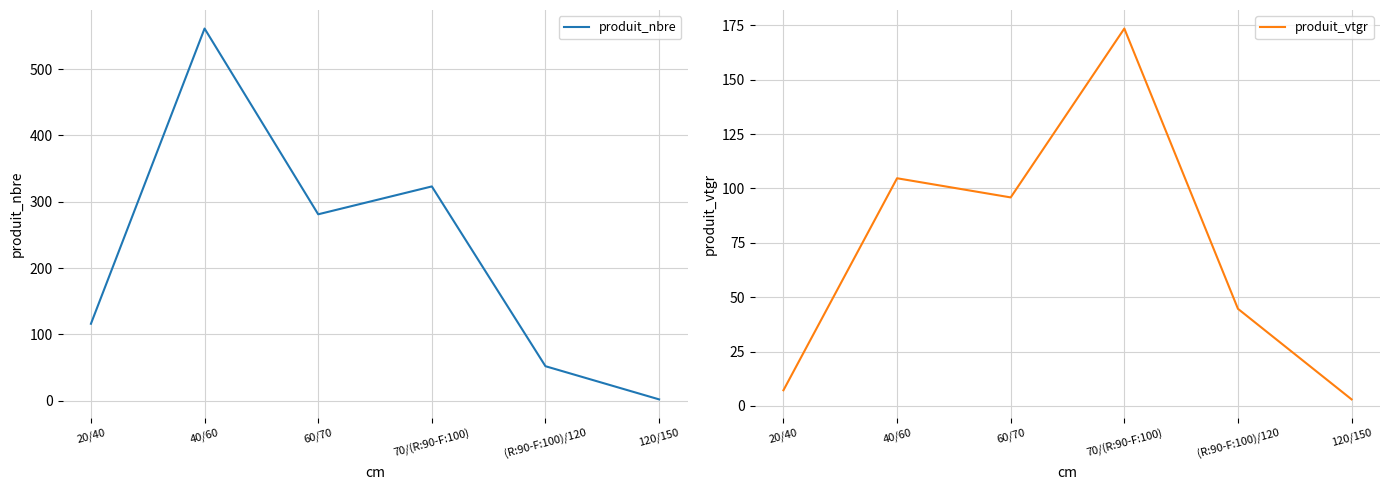

Reading right to left, transcribe all the data shown in this chart.

produit_nbre: 120/150=2.0	(R:90-F:100)/120=52.0	70/(R:90-F:100)=323.0	60/70=281.0	40/60=561.0	20/40=116.0
produit_vtgr: 120/150=3.0	(R:90-F:100)/120=44.6	70/(R:90-F:100)=173.5	60/70=95.8	40/60=104.7	20/40=7.2